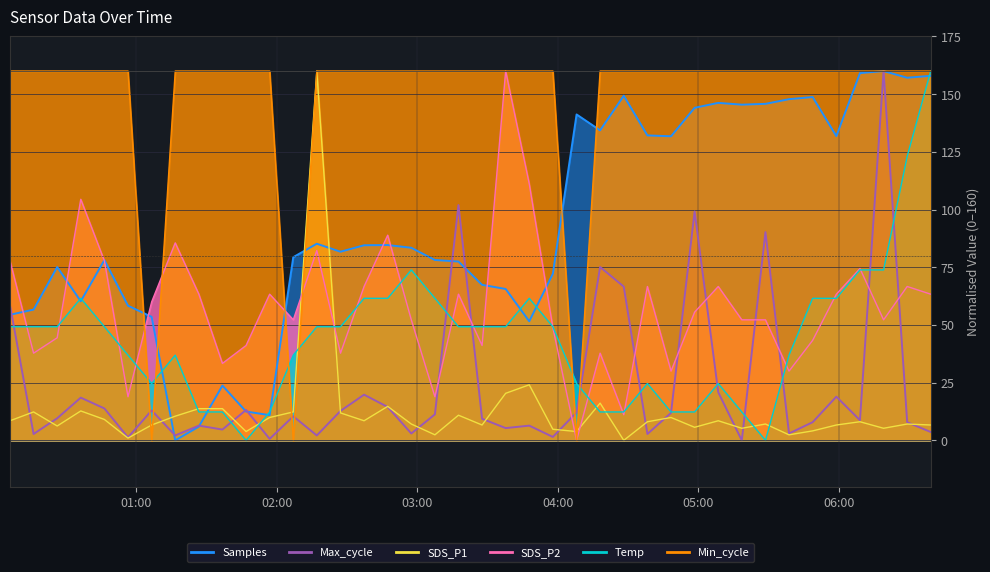

The Temp series shows 36.9 at 2021/08/20 00:56:25. True or false?

True